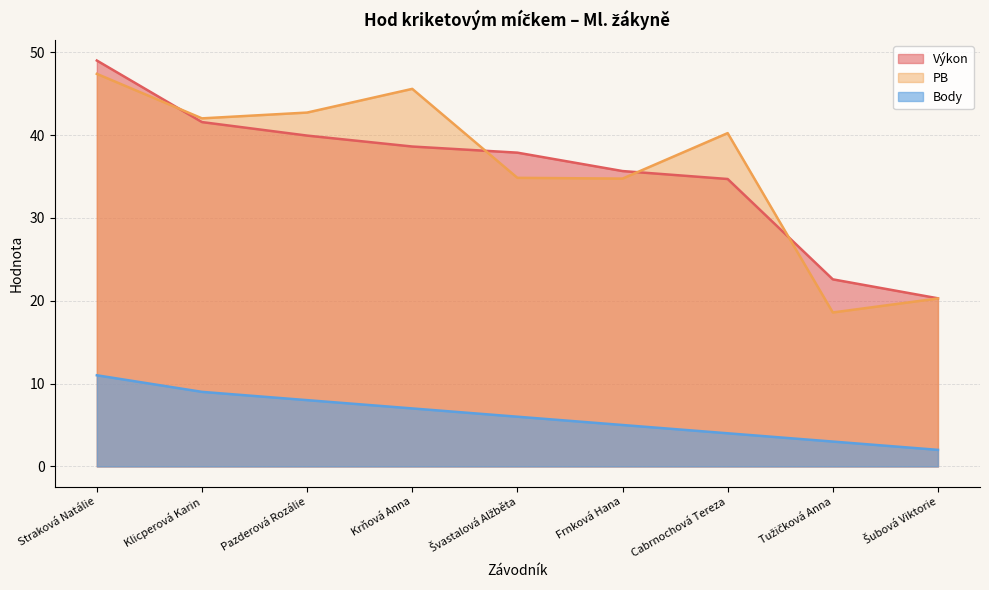

What is the difference between the Výkon values at Švastalová Alžběta and Šubová Viktorie?

17.6